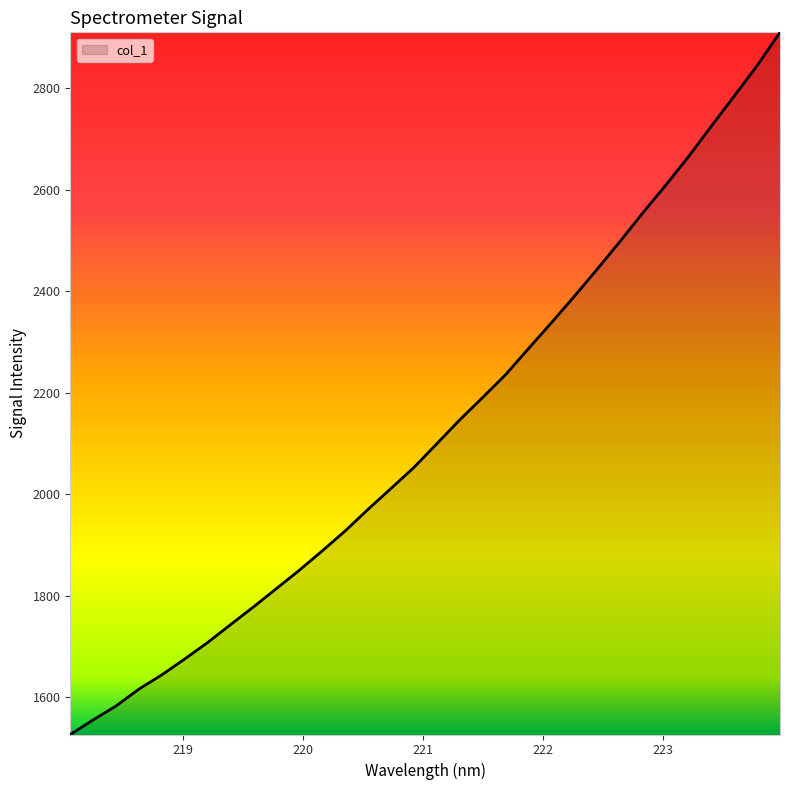

Reading right to left, what are all the values shown in this chart?

2909.8	2844.3	2784.4	2725.2	2665.0	2608.5	2554.1	2497.6	2442.9	2389.5	2337.4	2286.6	2235.3	2190.5	2146.5	2099.5	2052.9	2011.5	1970.4	1927.8	1888.5	1850.5	1814.3	1778.3	1743.4	1708.1	1675.7	1644.4	1616.3	1583.0	1555.6	1526.7